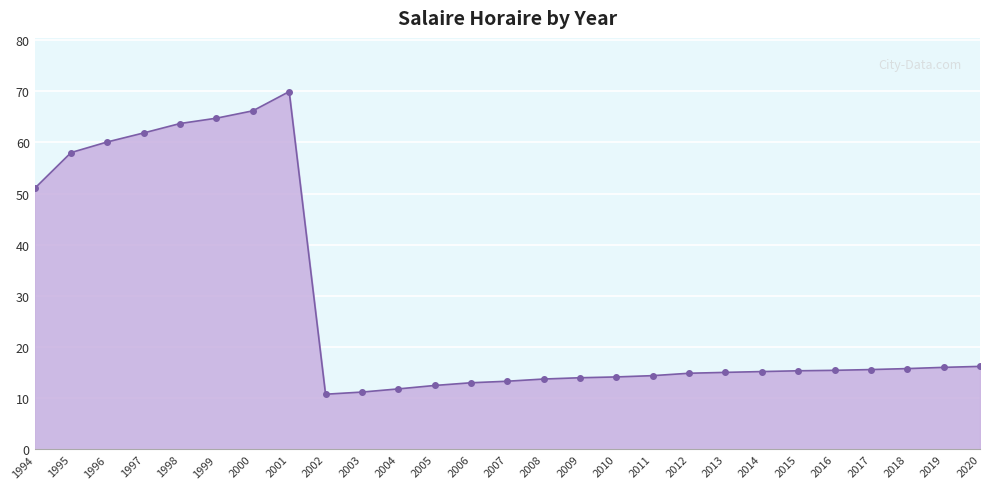

At which label is the value closest to 40?

1994